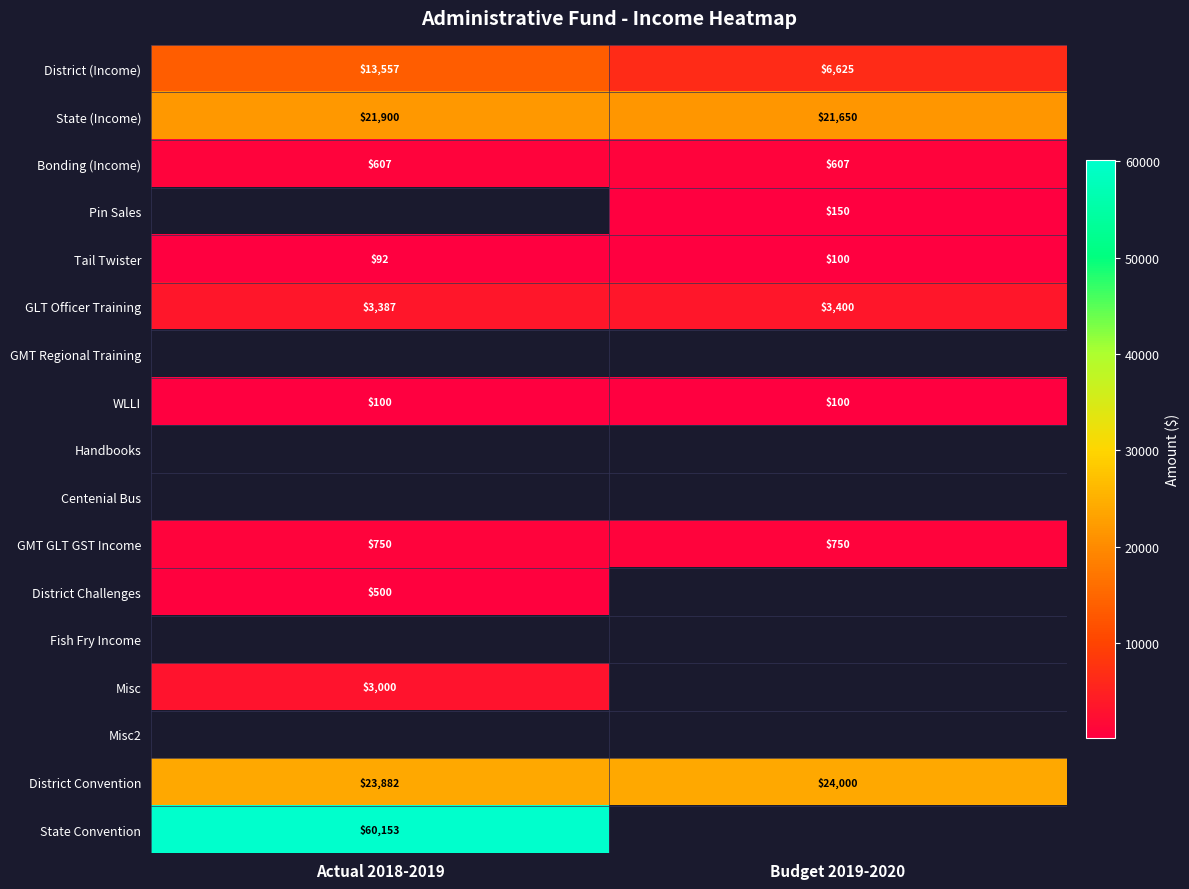

Is the value of GMT GLT GST Income at Actual 2018-2019 greater than the value of State (Income) at Actual 2018-2019?

No